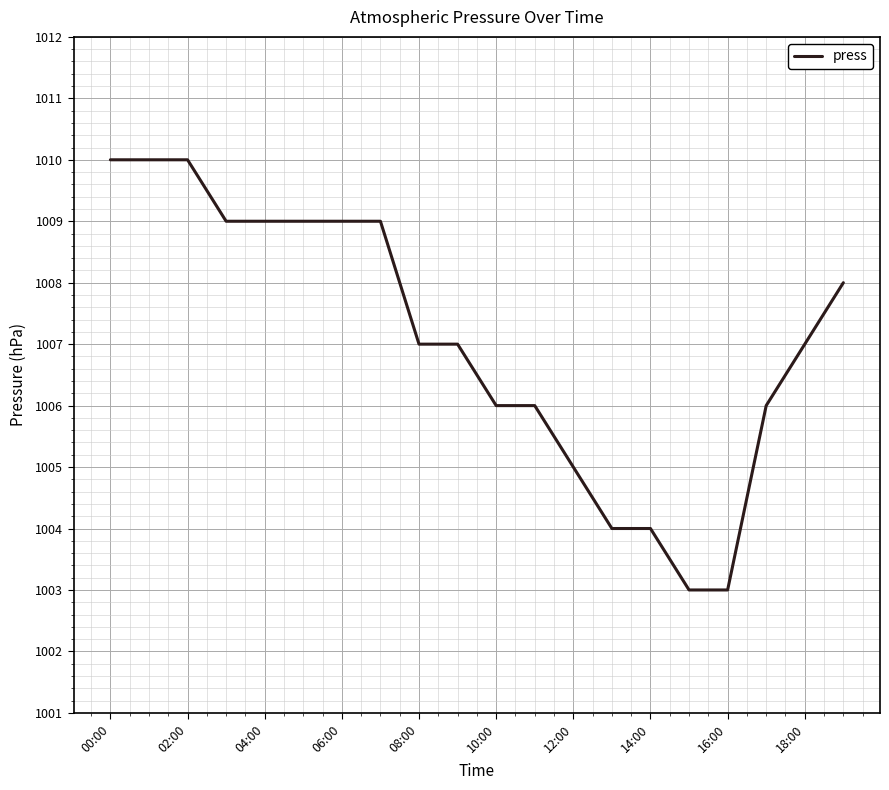

What is the maximum value shown in the chart?

1010